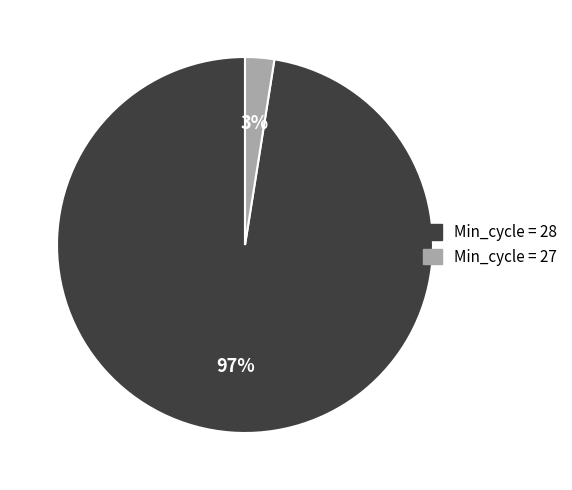

True or false: Min_cycle_28 accounts for 61% of the total.

False